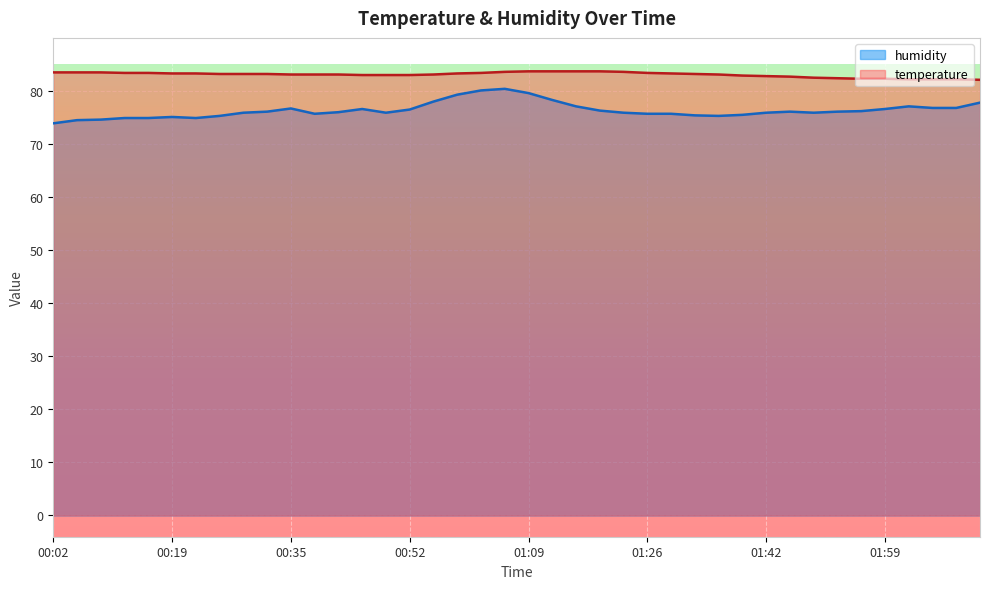

List the series in order of their peak value, highest first.

temperature, humidity